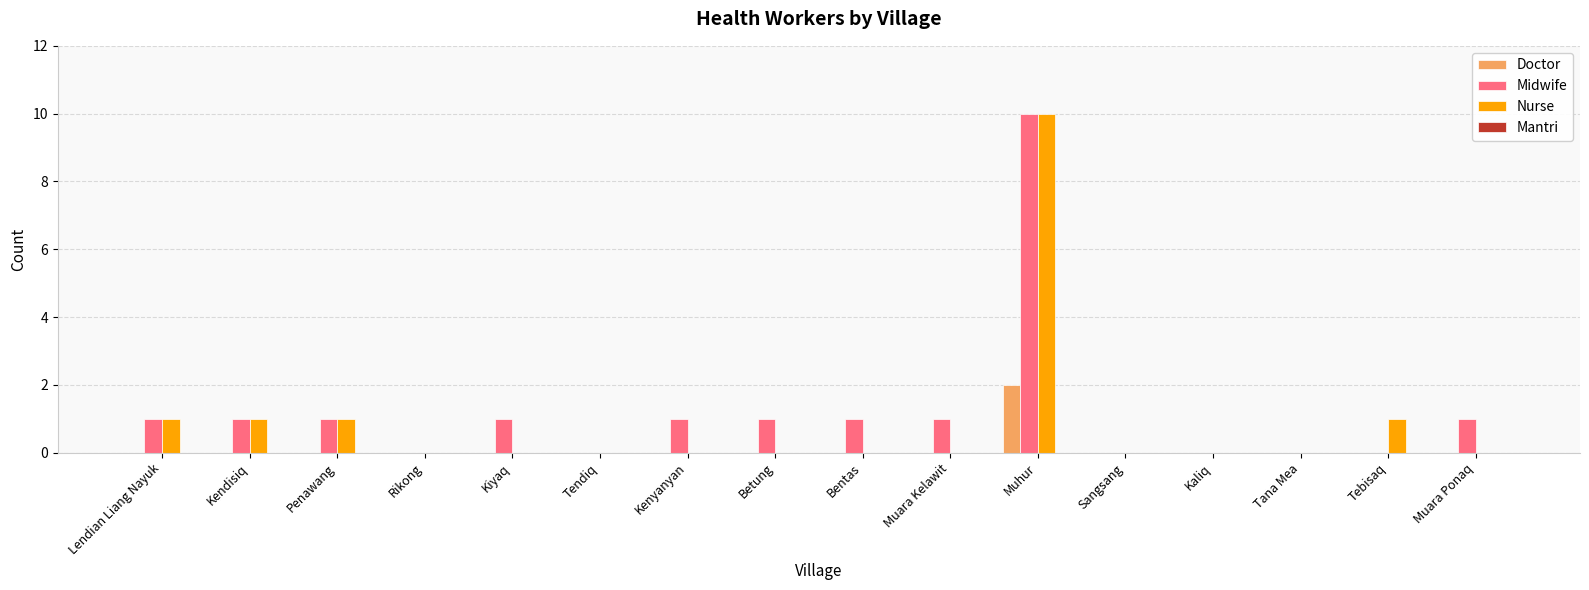

Which label corresponds to the largest value in the chart?

Muhur